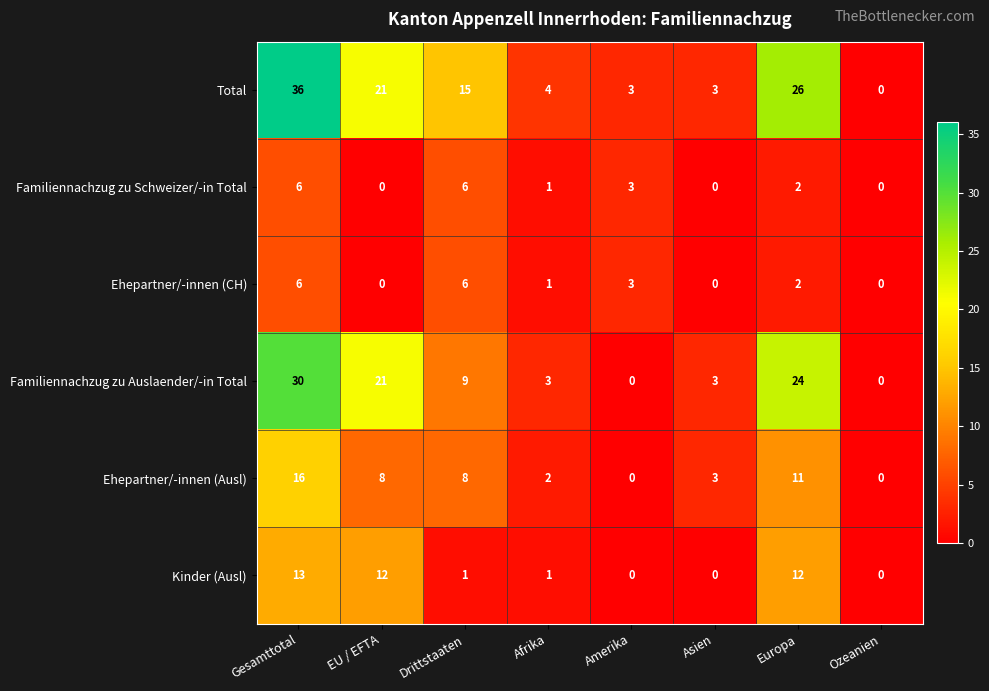

At which category does the chart reach its peak across all series?

Gesamttotal